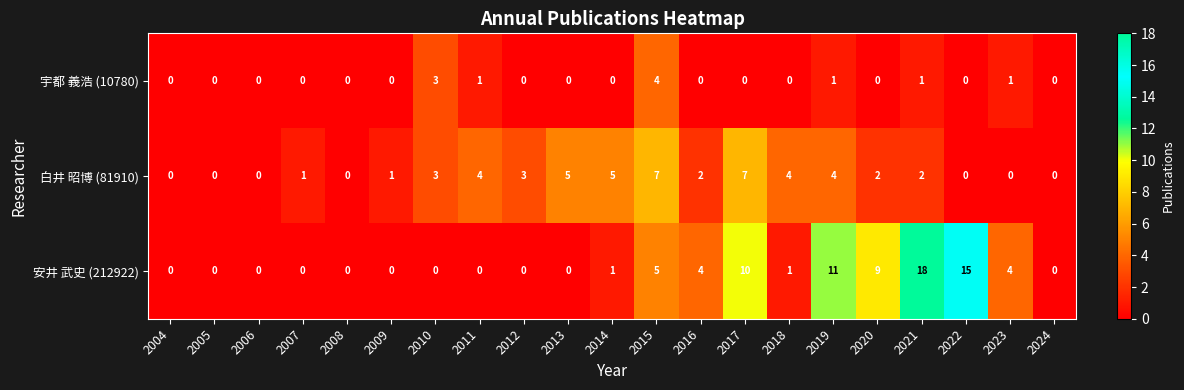

At how many categories does at least one series exceed 16?

1